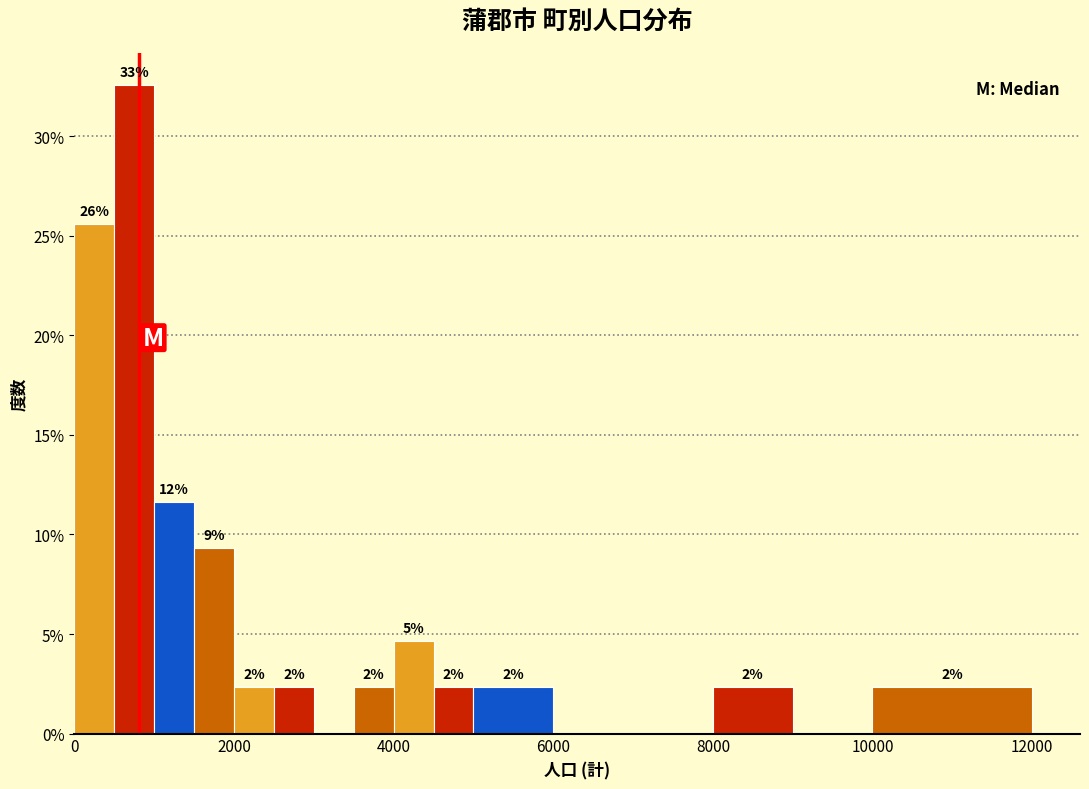

Read against the x-axis, roughly where is the centre of the tallest bar?

800